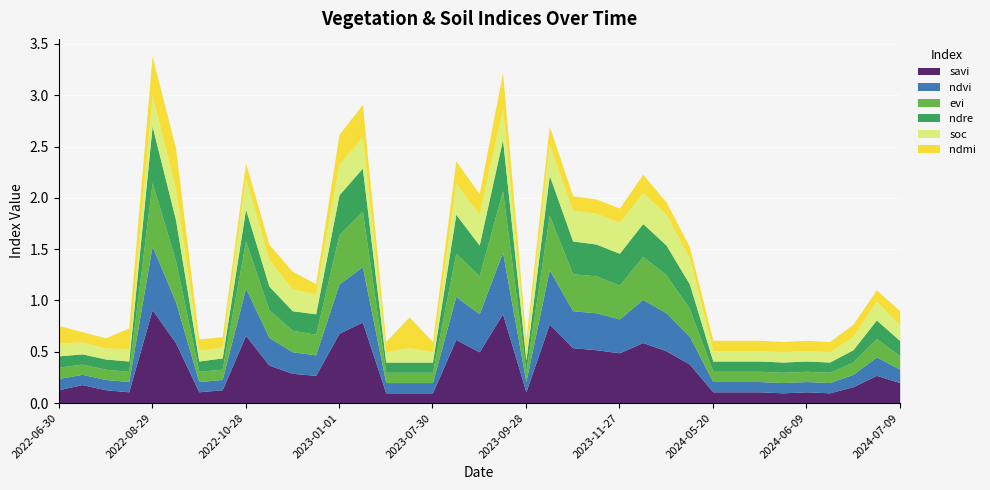

Which series has the widest spread of values?

savi